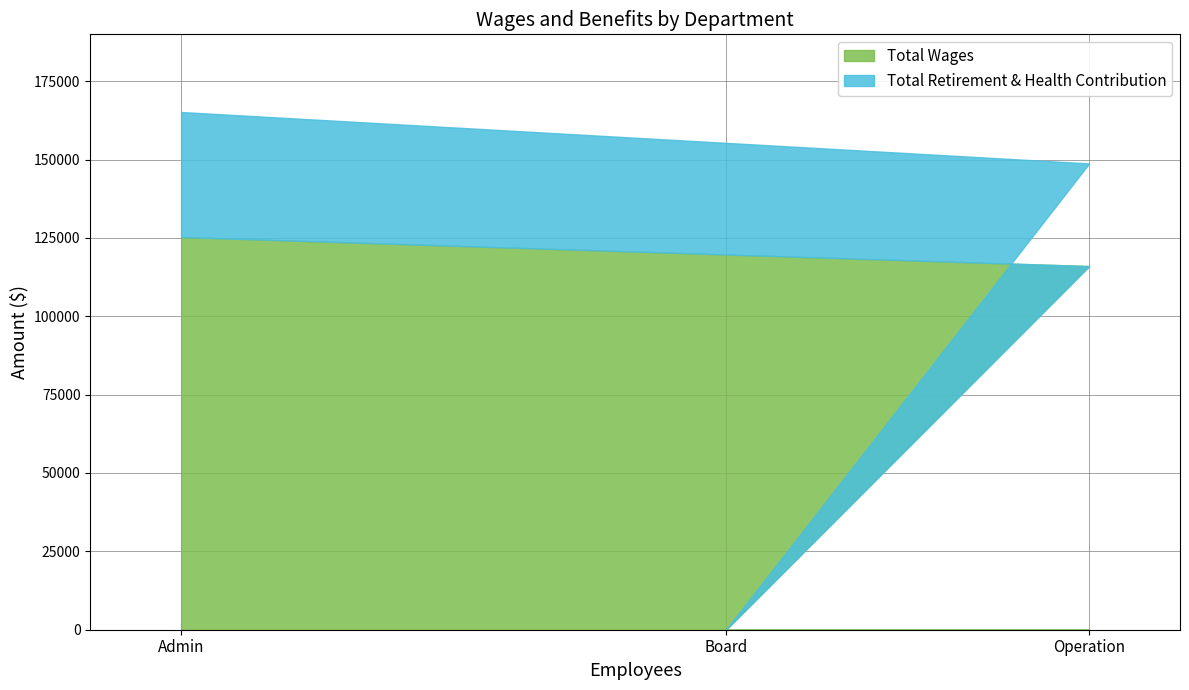

What is the average value of the Total Retirement & Health Contribution series?

24208